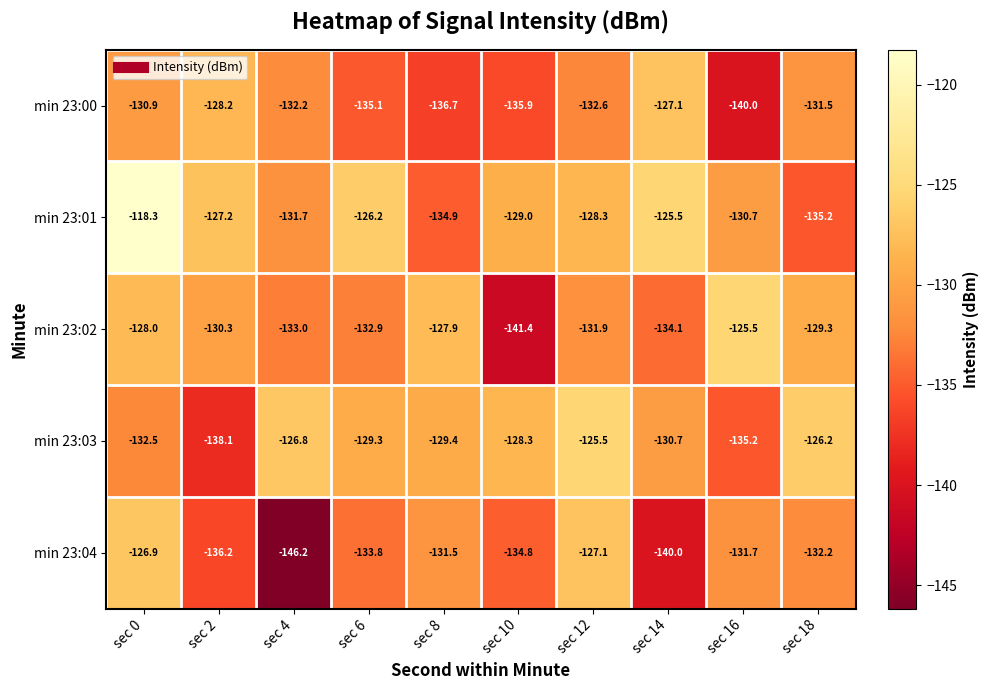

Where does the min 23:04 series first go above -132?

sec 0